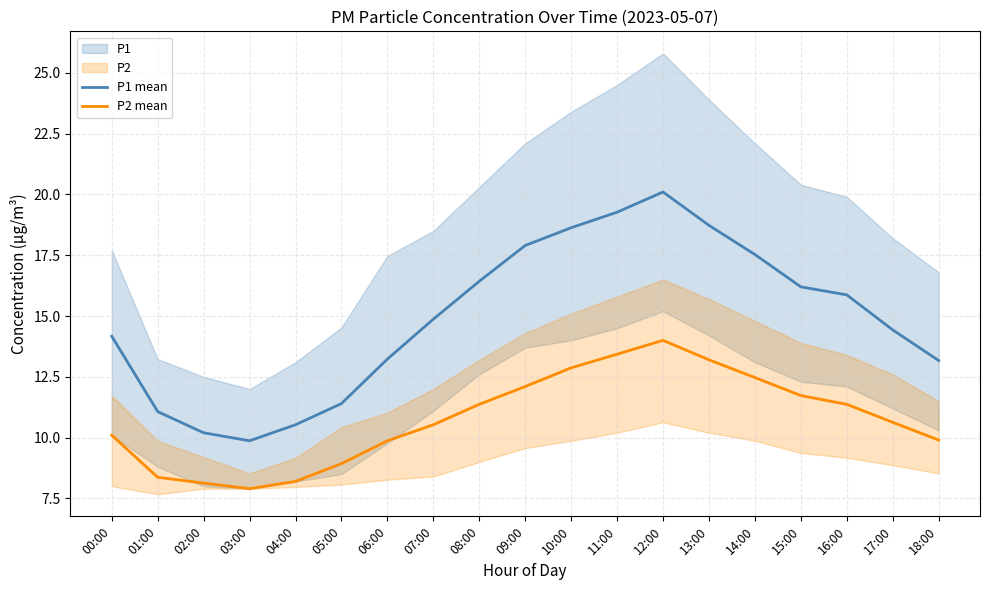

True or false: P2 mean and P1 mean cross at least once.

False